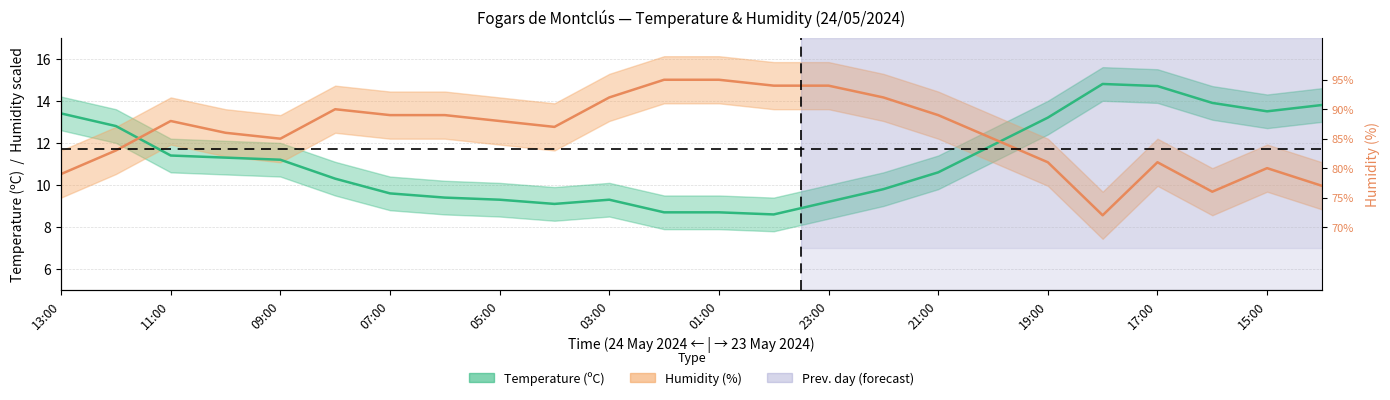

What value does the Temperature series have at 21:00?

10.6